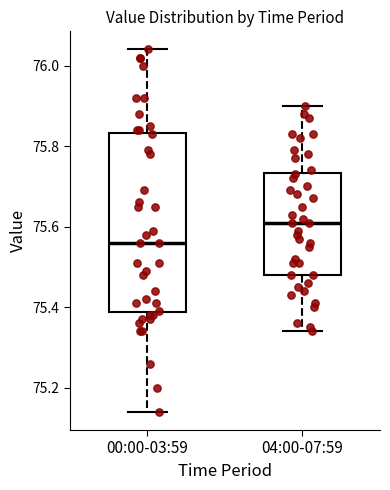

Comparing the boxes themselves (not the whiskers), which one is the tallest?

00:00-03:59